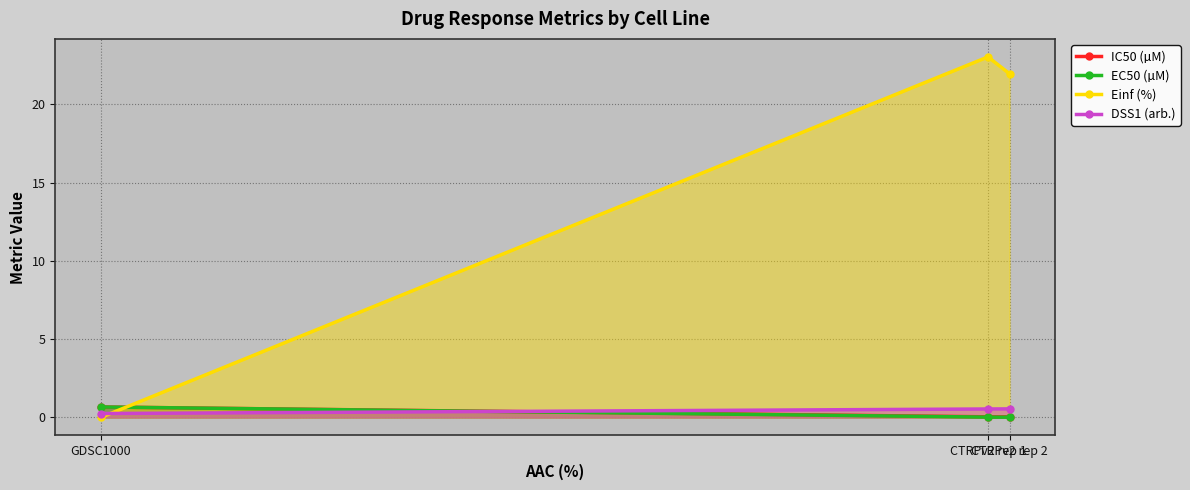

What are all the series names shown in the legend?

IC50 (µM), EC50 (µM), Einf (%), DSS1 (arb.)